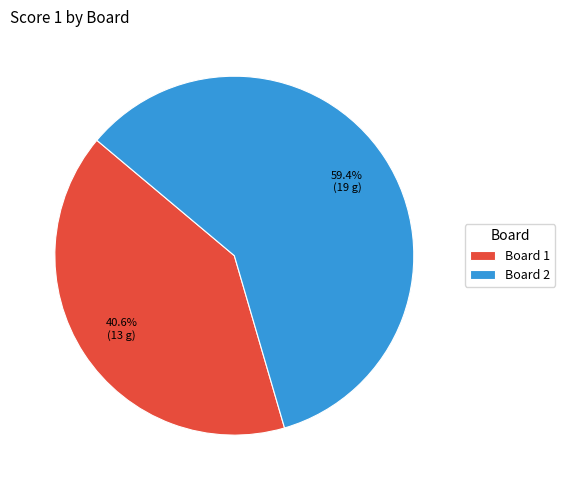

Is it true that Board 1 is 41% of the pie?

True